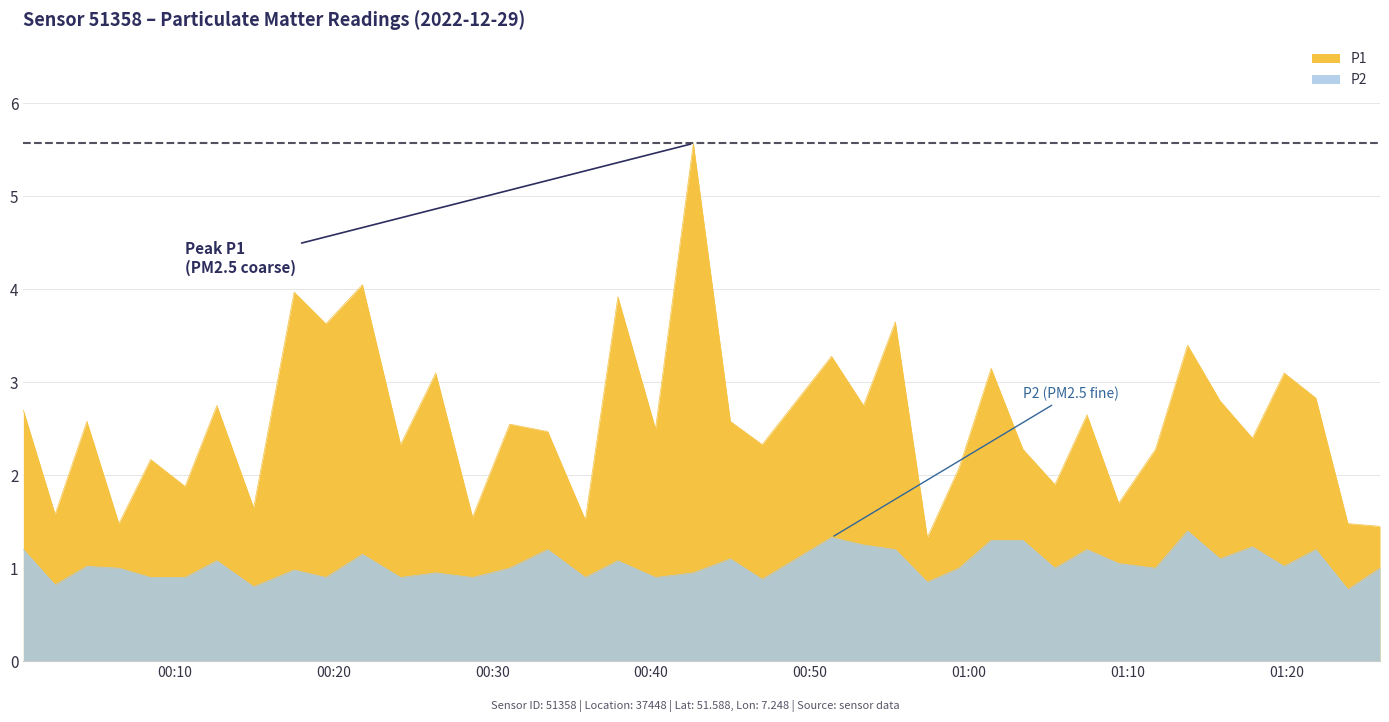

What is the sum of all P1 values?

103.4